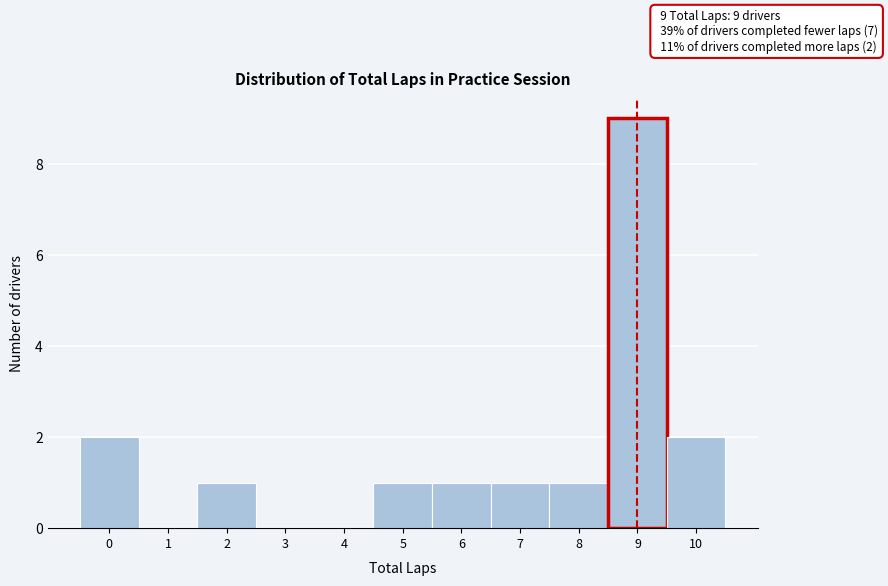

Over which range of the x-axis is the bar tallest?

8.5 to 9.5